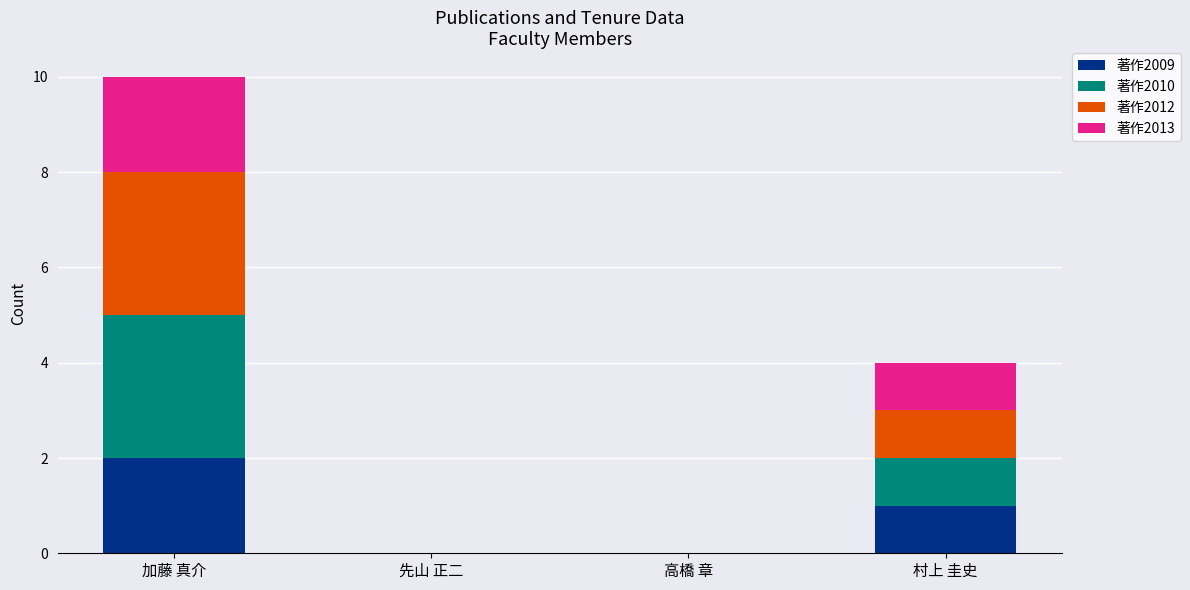

Reading right to left, list the values for the 著作2009 series.

村上 圭史=1	高橋 章=0	先山 正二=0	加藤 真介=2